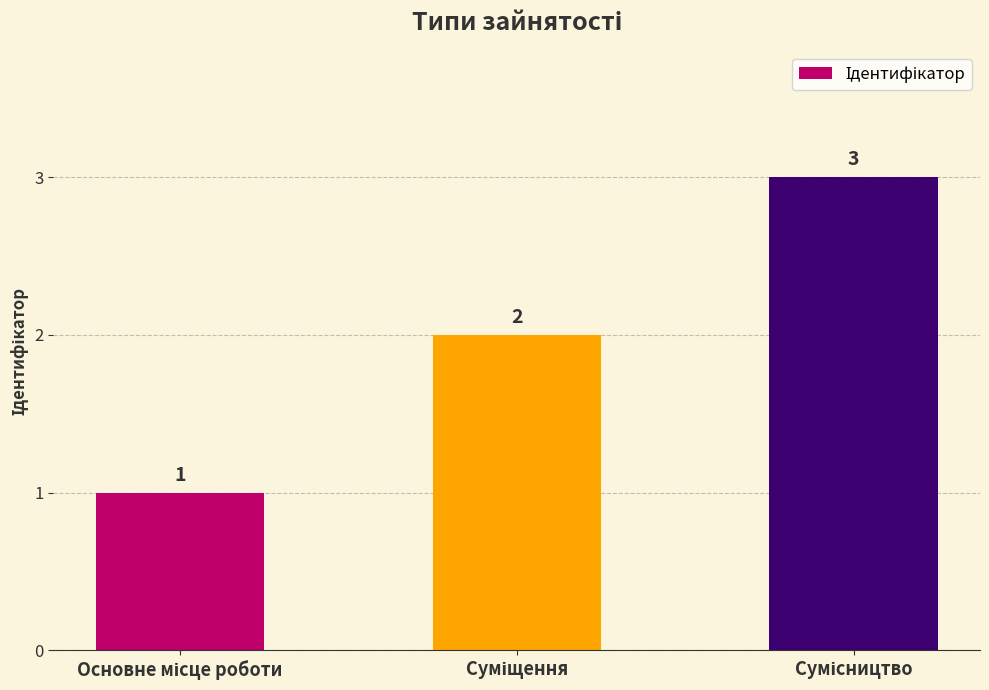

What is the sum of all values?

6